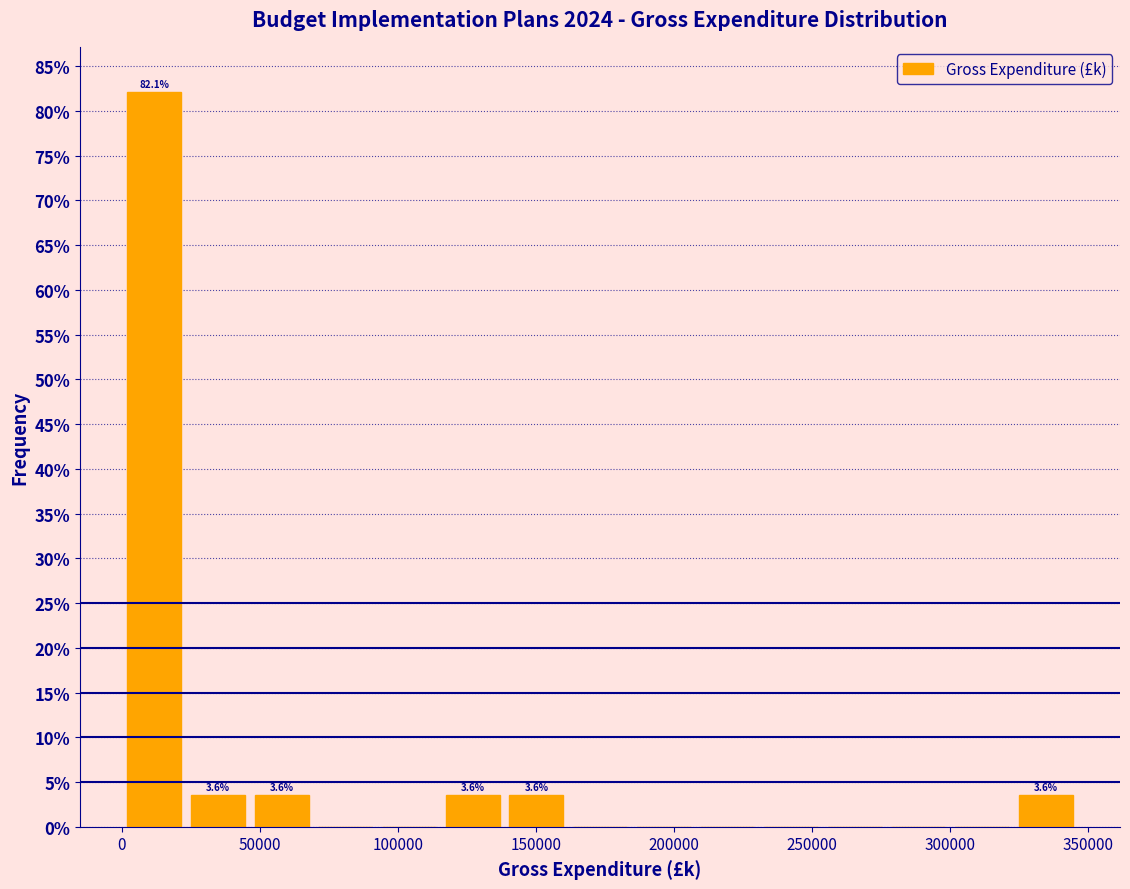

Which range on the x-axis has the tallest bar?

0 to 25000